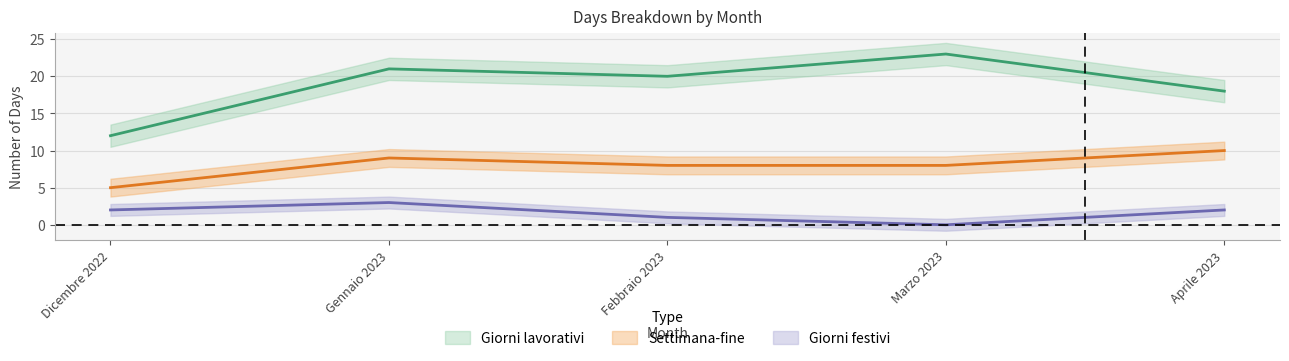

True or false: Settimana-fine has more than 0 points higher than both neighbors.

True